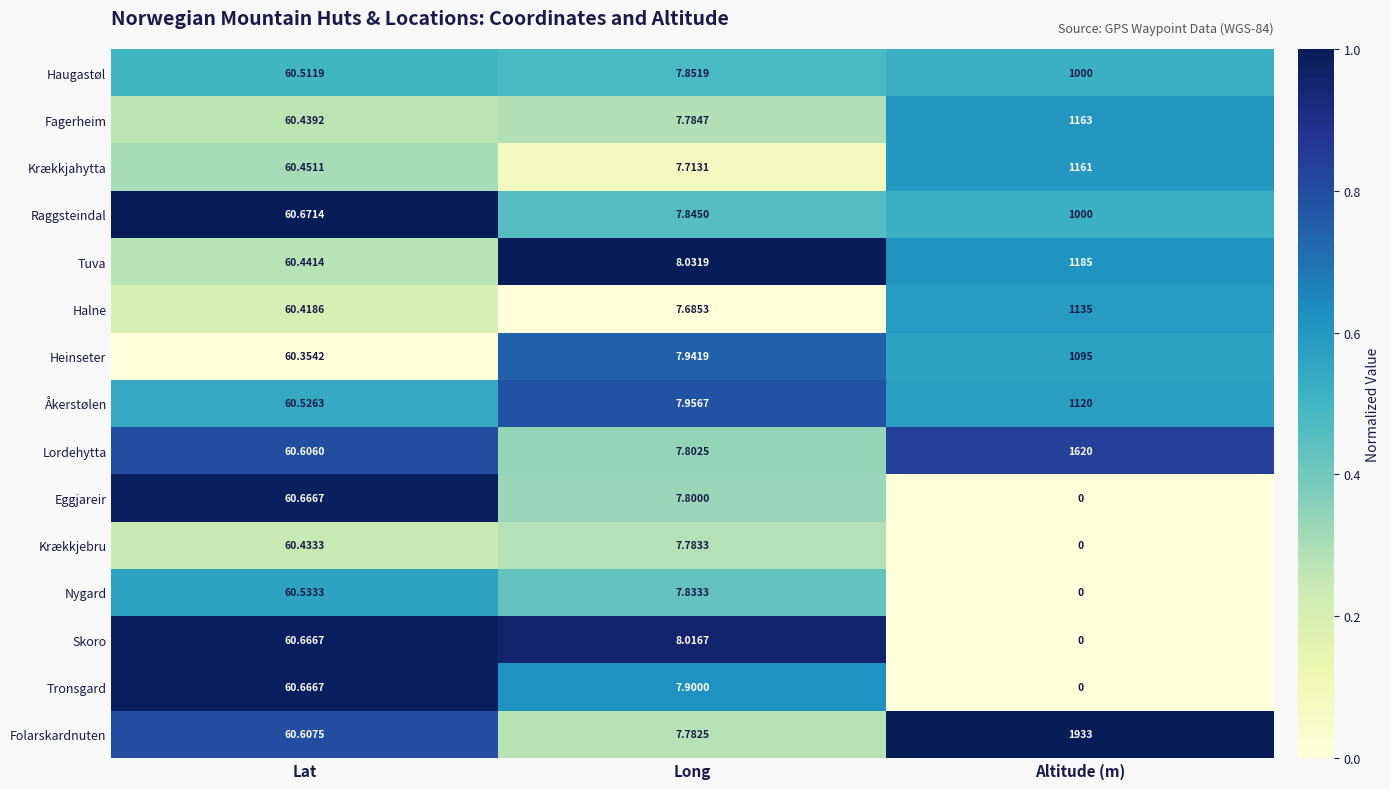

Which category has the lowest value in the Fagerheim series?

Long